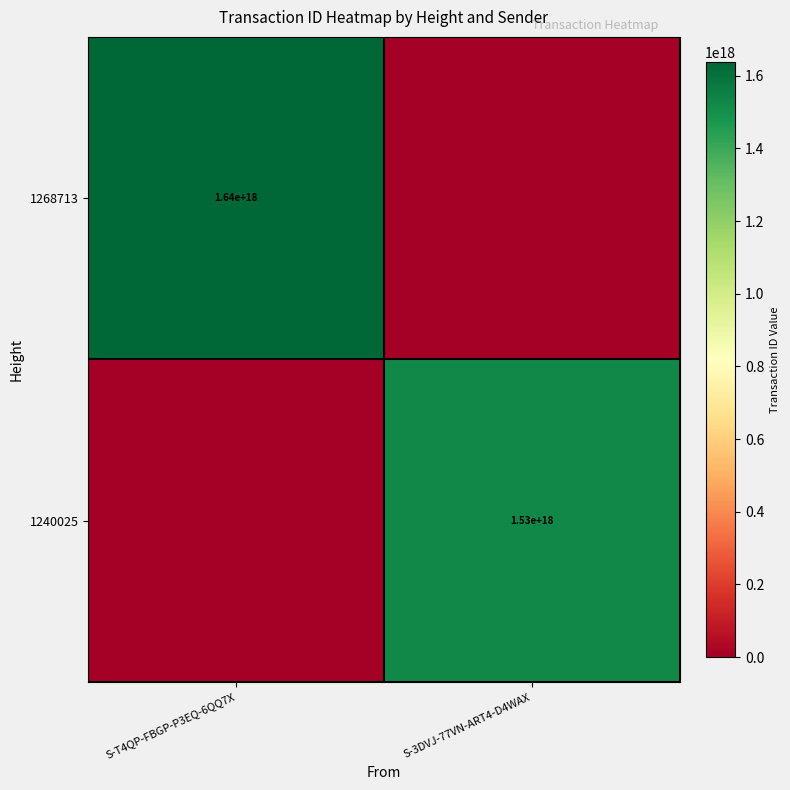

The value of 1268713 at S-T4QP-FBGP-P3EQ-6QQ7X is 1640000000000000000. True or false?

True